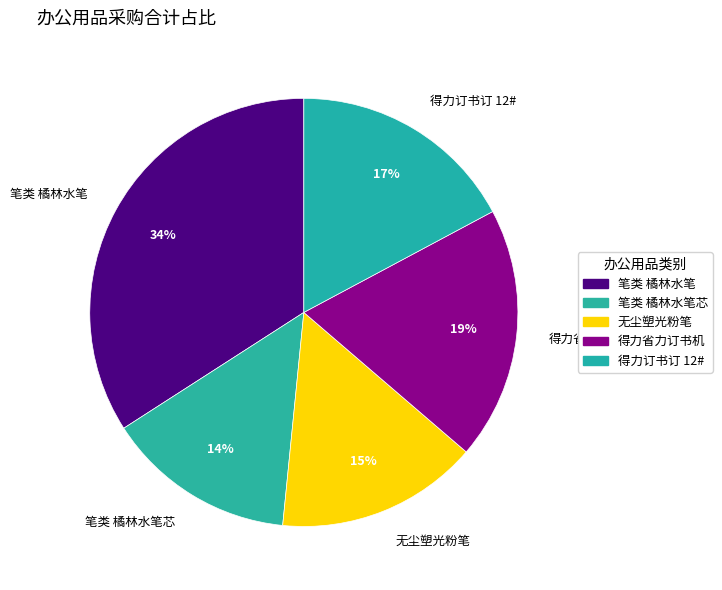

To the nearest percent, what percentage of the pie is 无尘塑光粉笔?

15%